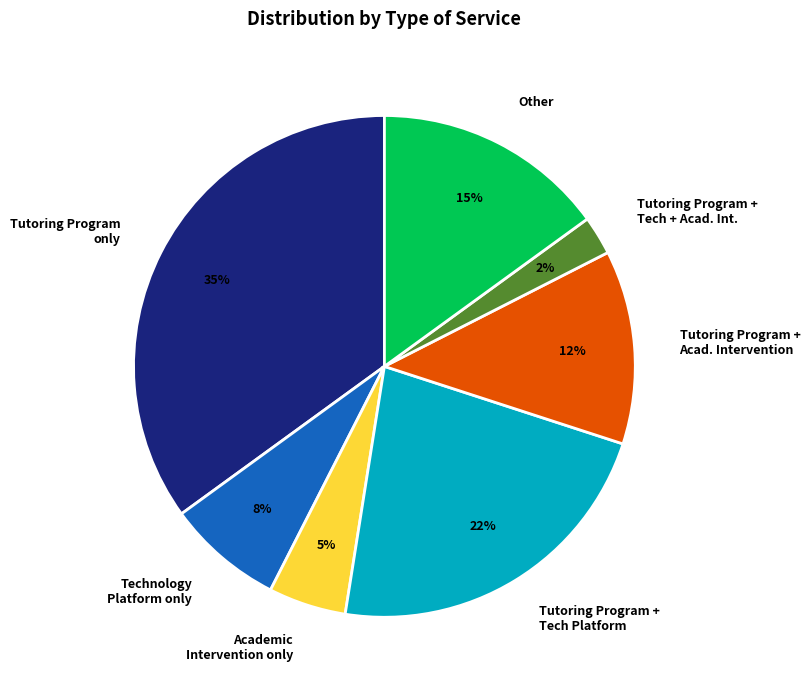

To the nearest percent, what percentage of the pie is Academic Intervention only?

5%